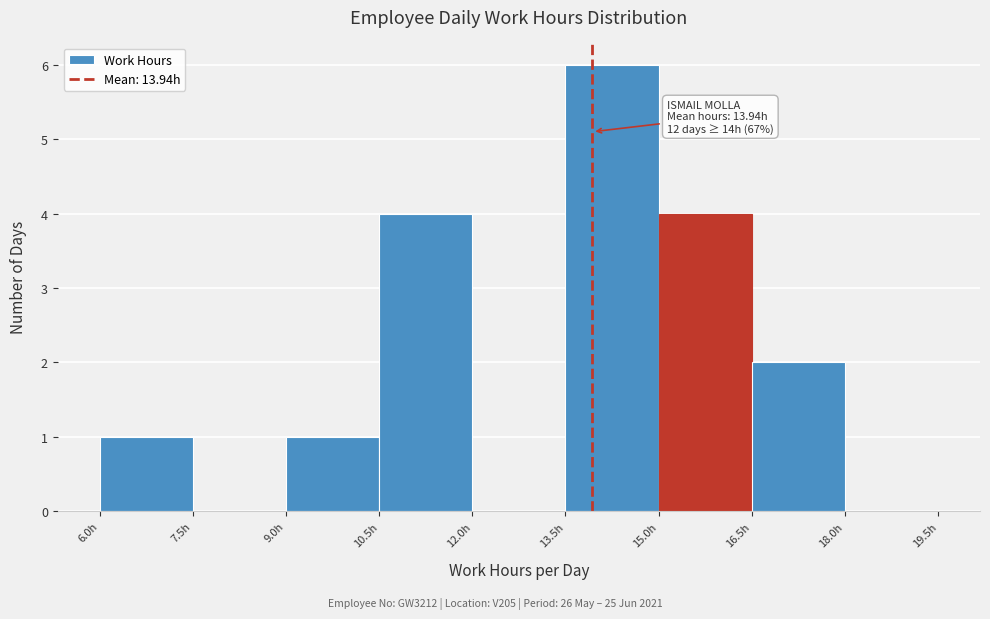

Over which range of the x-axis is the bar tallest?

13.5 to 15.0